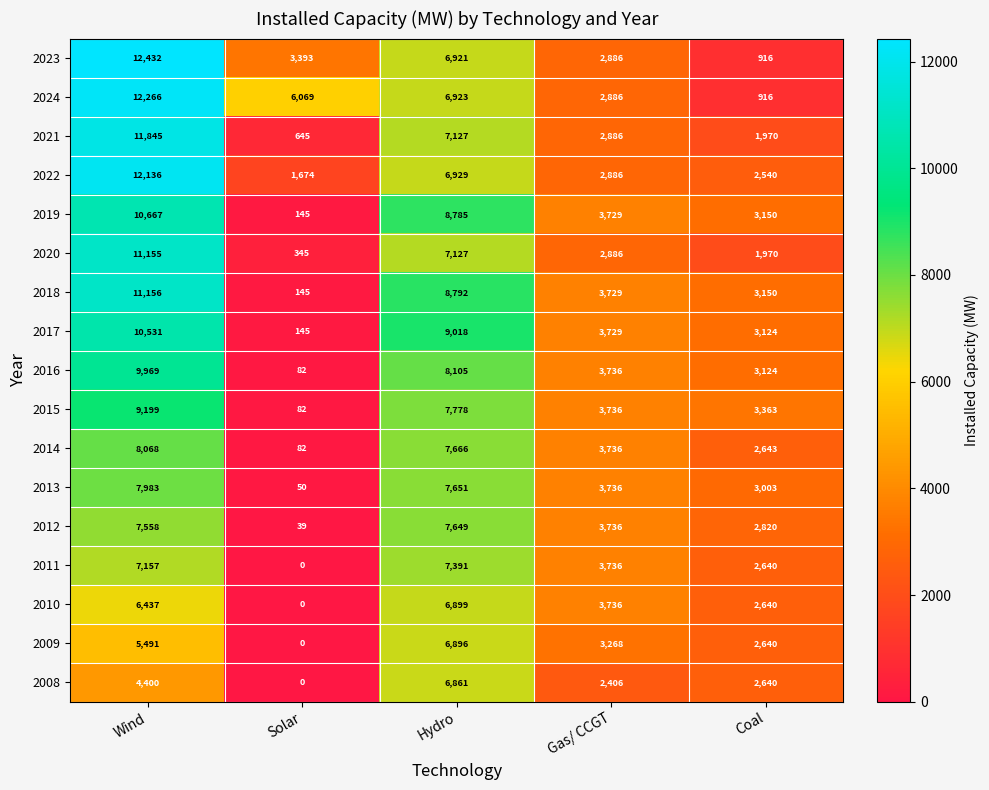

Which series has the widest spread of values?

2023